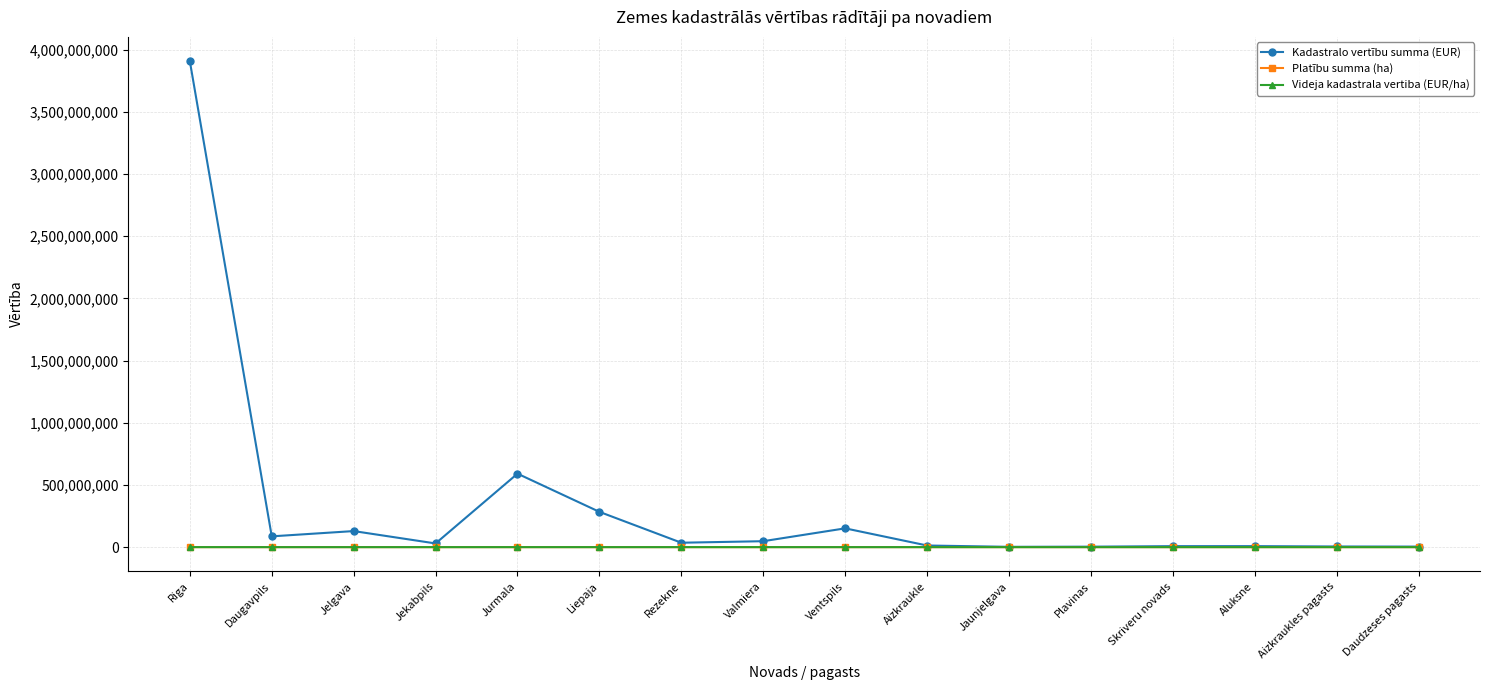

Is it true that Kadastralo vertību summa (EUR) equals 47794137.0 at Valmiera?

True